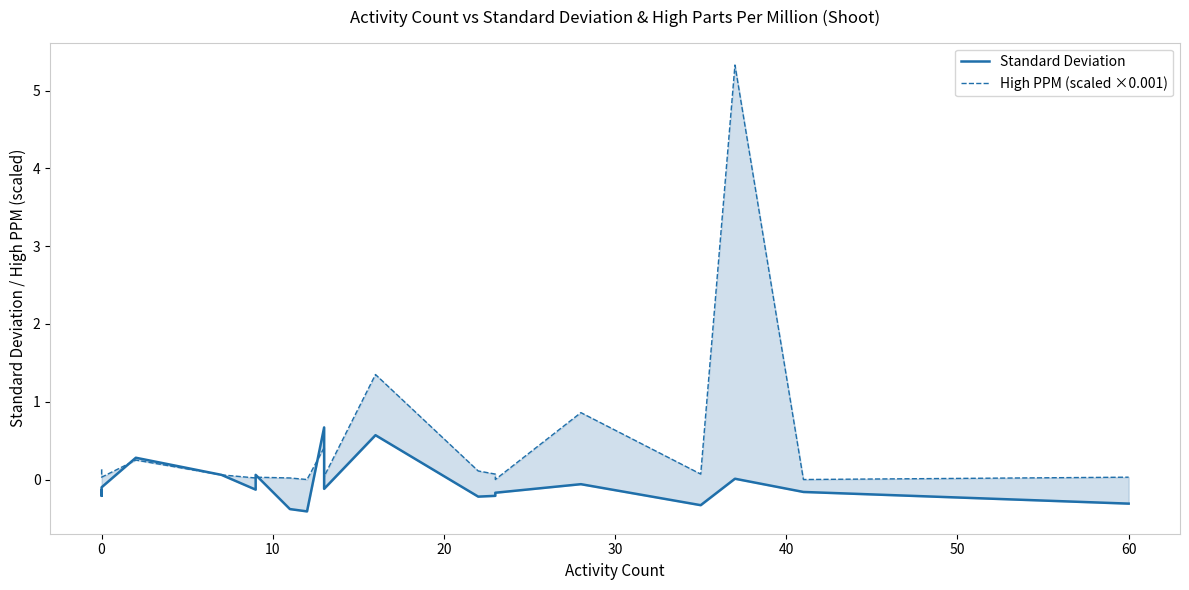

Reading left to right, what are all the values shown in this chart?

Standard Deviation: -0.1	-0.2	-0.1	0.3	0.1	-0.1	0.1	-0.4	-0.4	0.7	-0.1	0.6	-0.2	-0.2	-0.2	-0.1	-0.3	0.0	-0.2	-0.3
High PPM (scaled ×0.001): 0.1	0.1	0.0	0.2	0.1	0.0	0.0	0.0	0.0	0.4	0.0	1.4	0.1	0.1	0.0	0.9	0.1	5.3	0.0	0.0